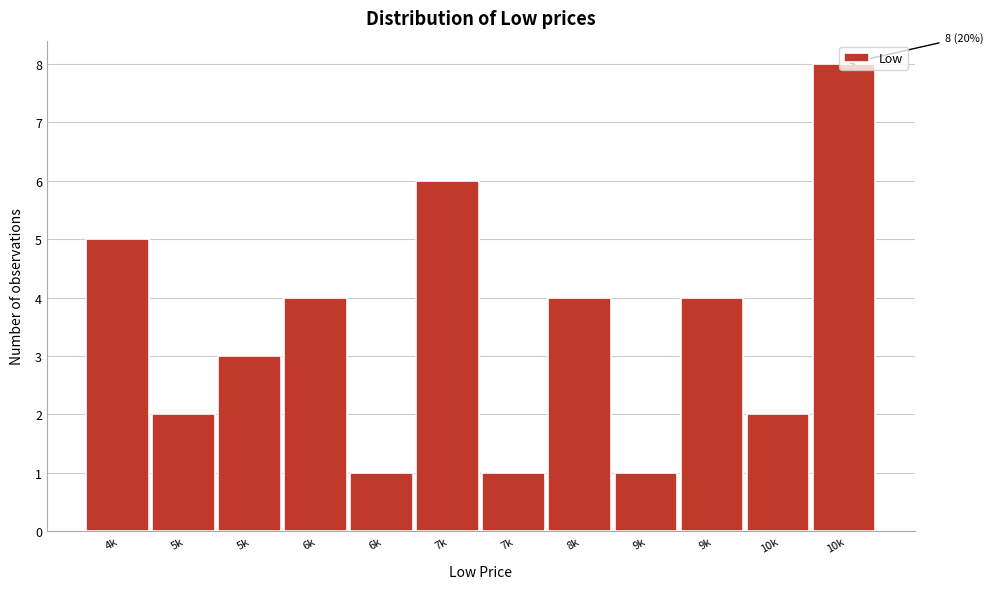

How many bars are there in total?

12